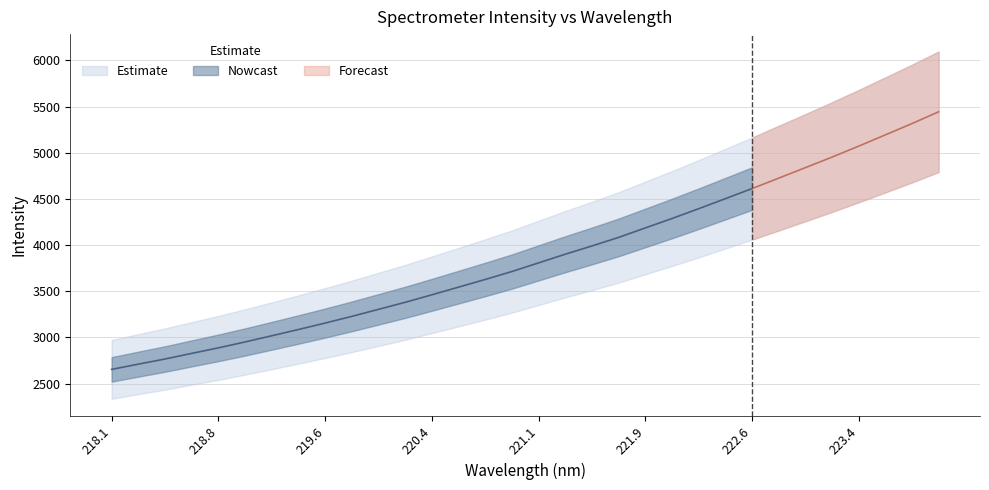

Reading left to right, transcribe all the data shown in this chart.

2653.0	2709.6	2765.4	2826.2	2886.3	2950.3	3017.3	3085.2	3155.3	3227.8	3303.8	3380.2	3461.5	3544.5	3627.7	3713.6	3807.4	3901.3	3990.7	4083.3	4186.0	4288.1	4394.1	4502.7	4611.9	4725.0	4838.4	4953.0	5071.7	5193.6	5316.0	5443.9